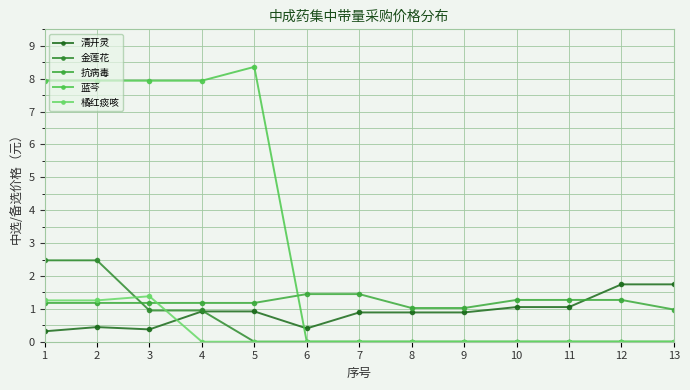

True or false: 抗病毒 and 清开灵 cross at least once.

True